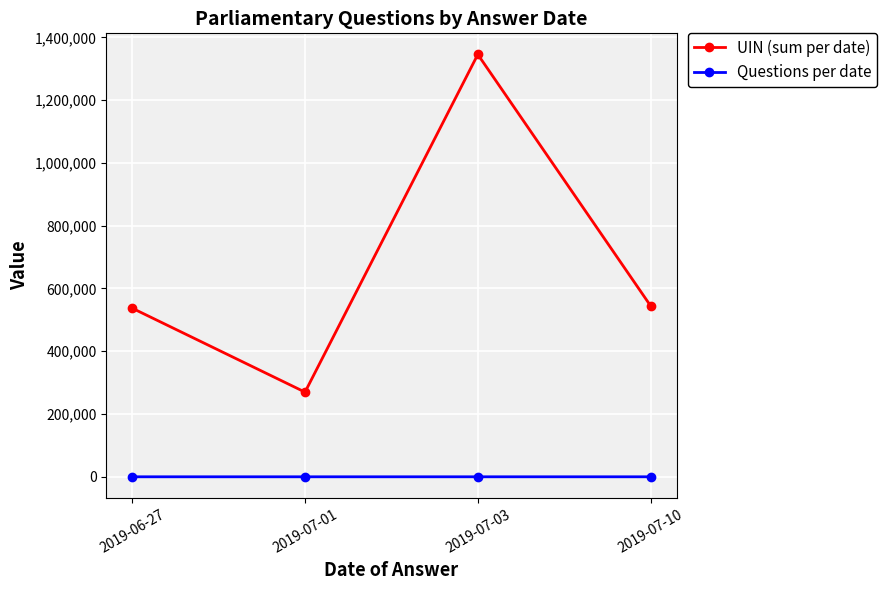

How many data points in UIN (sum per date) are less than 544503?

2